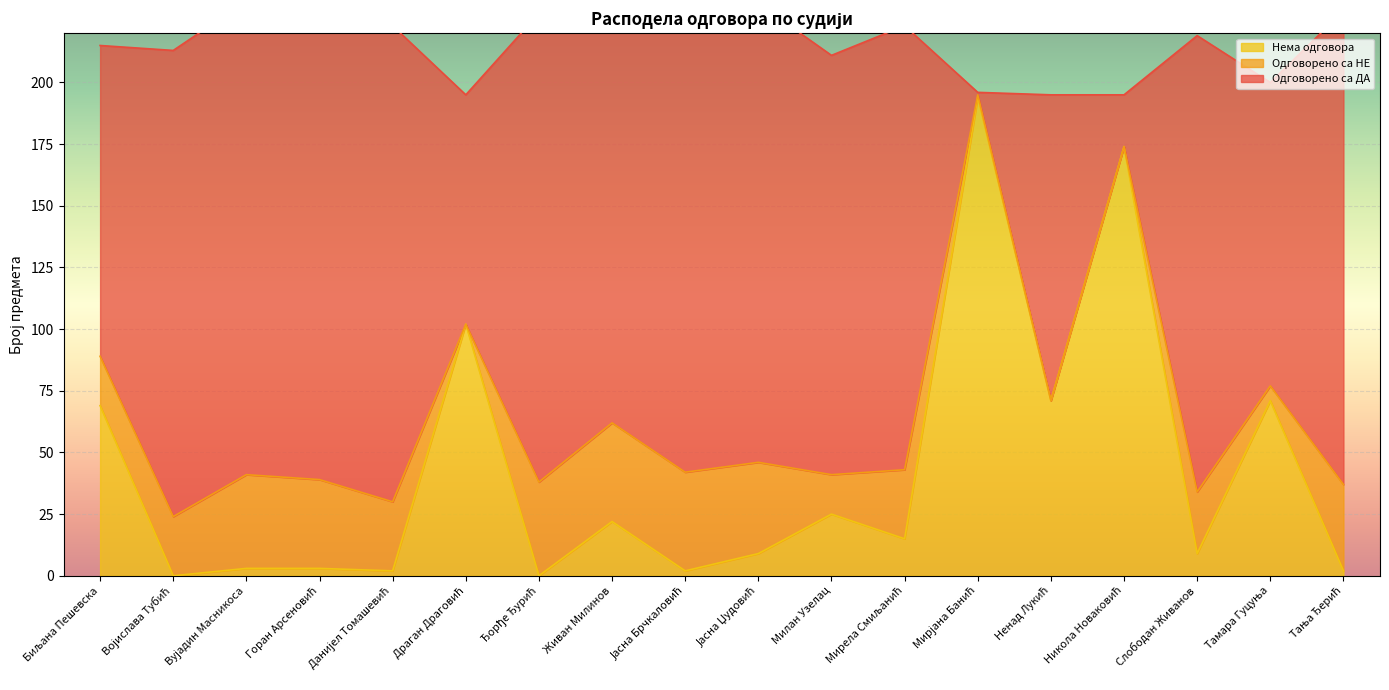

Is it true that Нема одговора equals 42 at Милан Узелац?

False